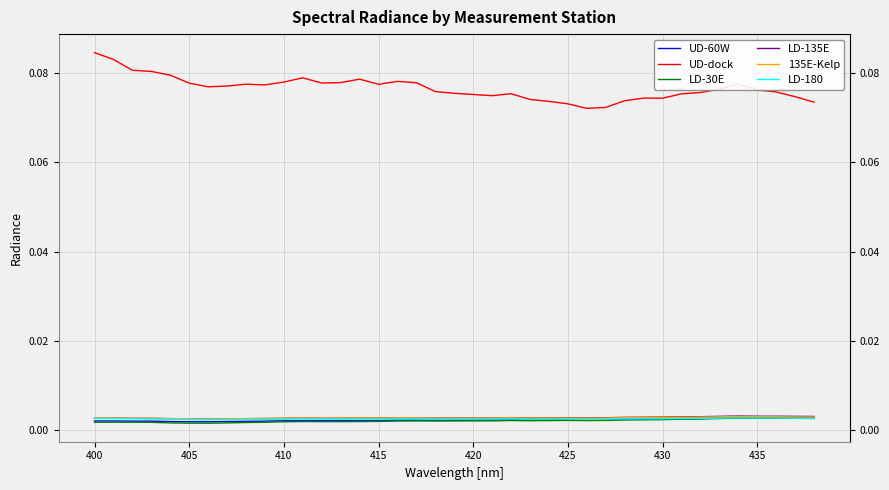

True or false: UD-dock and LD-180 intersect in this chart.

False